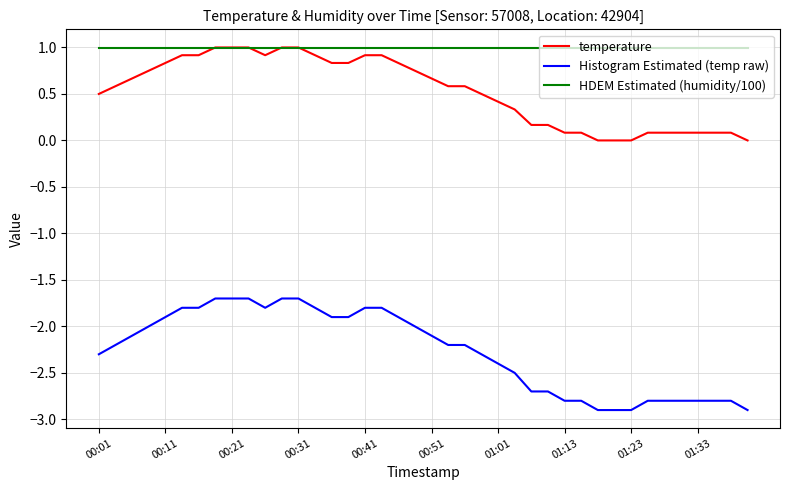

True or false: Histogram Estimated (temp raw) and HDEM Estimated (humidity/100) intersect in this chart.

False